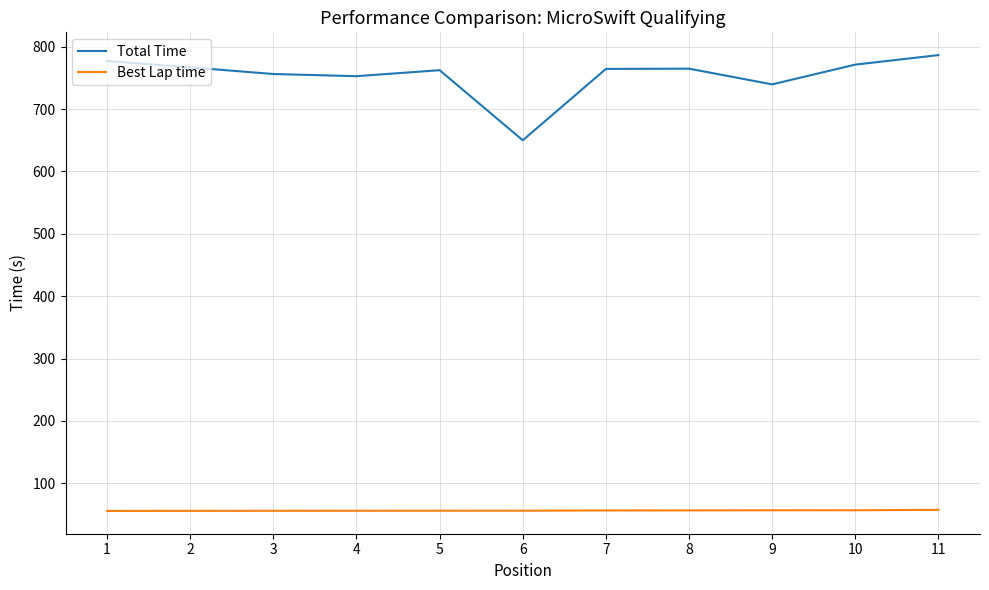

The value of Total Time at 3 is 1073.5. True or false?

False